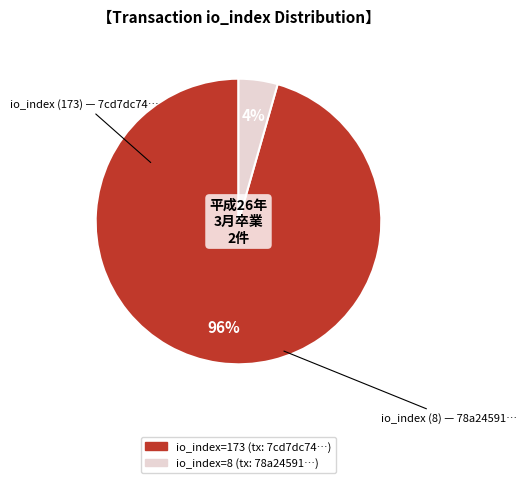

Is there a majority slice in this chart?

Yes